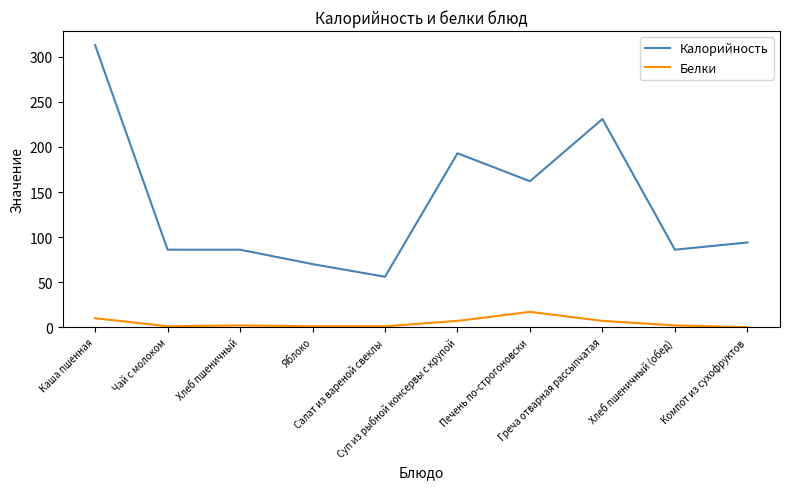

Which series has the largest range (max minus min)?

Калорийность